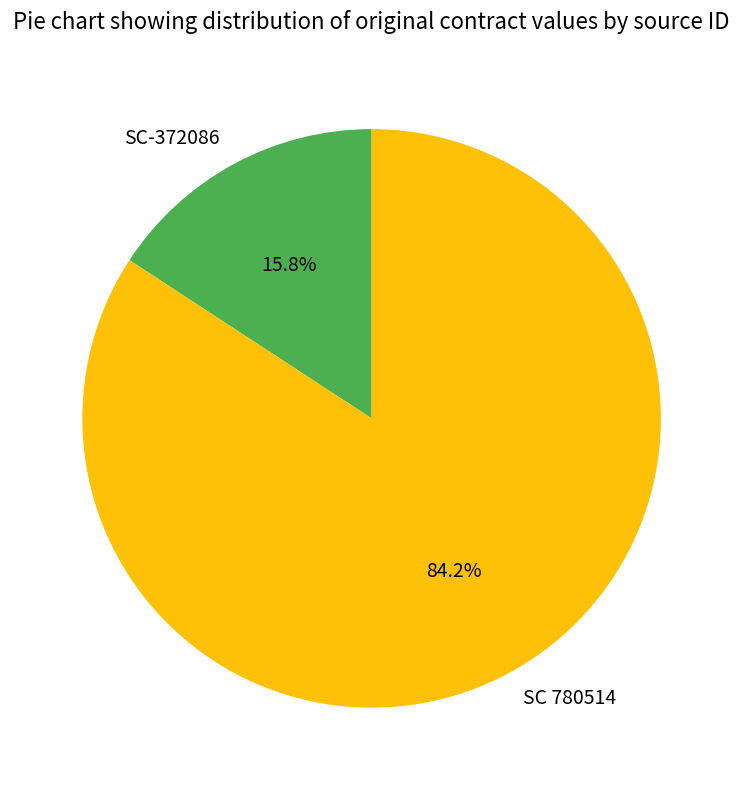

To the nearest percent, what percentage of the pie is SC-372086?

16%